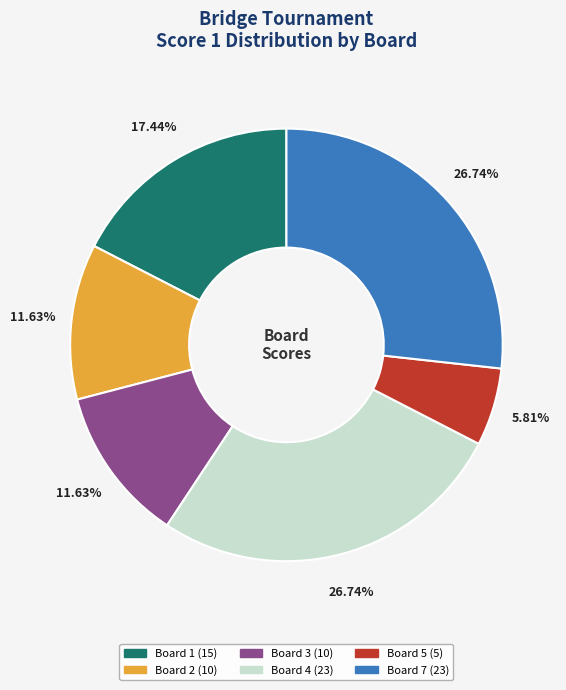

Does any single category account for the majority?

No